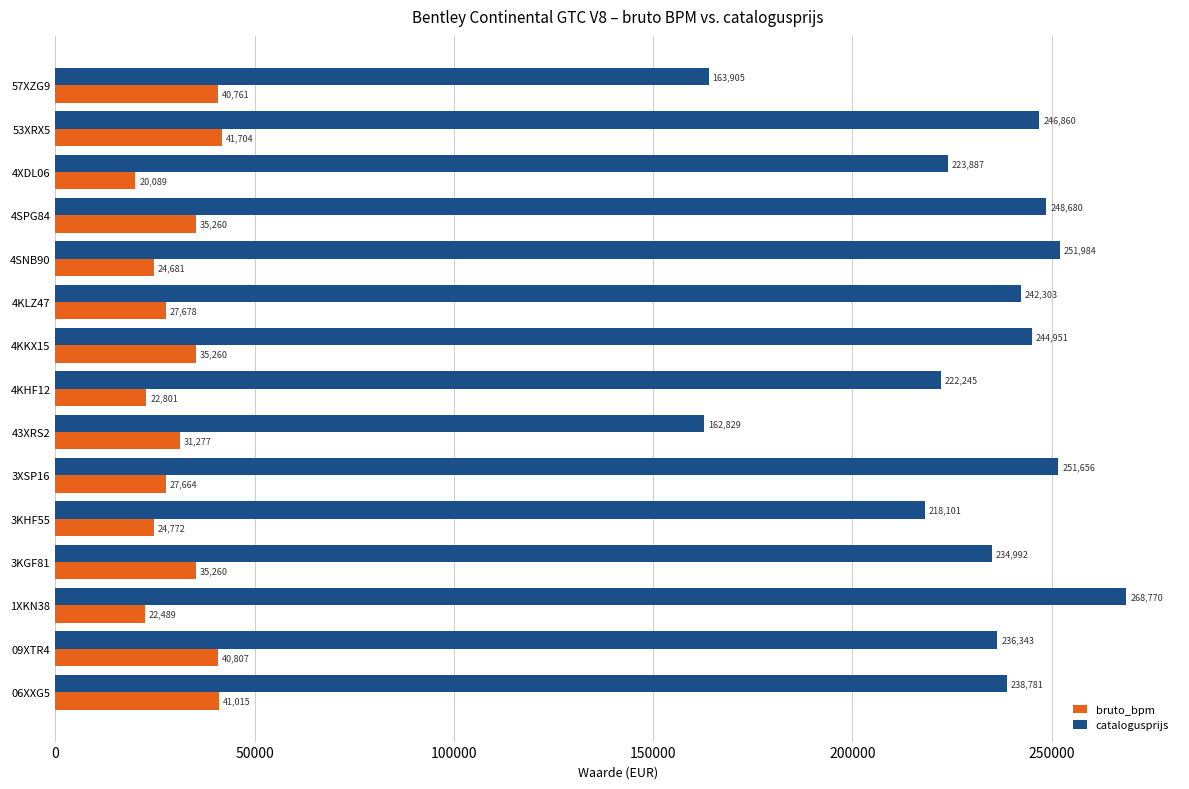

Which series has the widest spread of values?

catalogusprijs